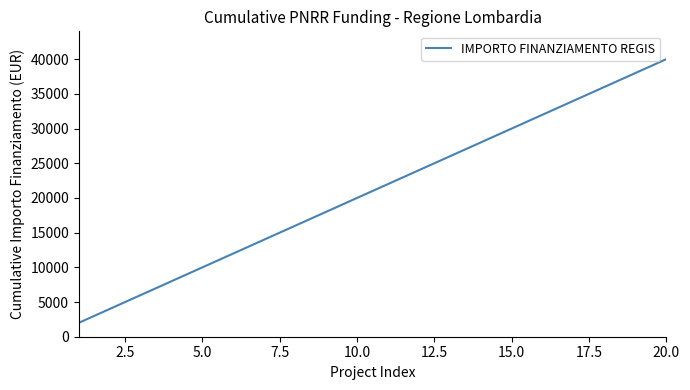

Reading right to left, what are all the values shown in this chart?

40000	38000	36000	34000	32000	30000	28000	26000	24000	22000	20000	18000	16000	14000	12000	10000	8000	6000	4000	2000